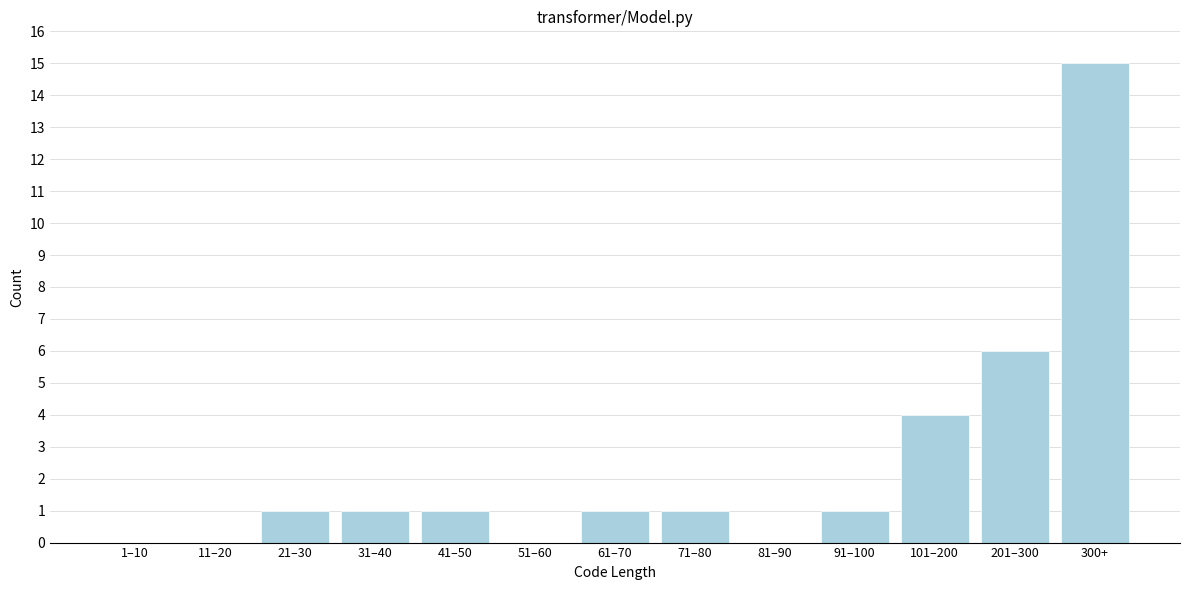

Reading right to left, transcribe all the data shown in this chart.

300+=15	201–300=6	101–200=4	91–100=1	81–90=0	71–80=1	61–70=1	51–60=0	41–50=1	31–40=1	21–30=1	11–20=0	1–10=0